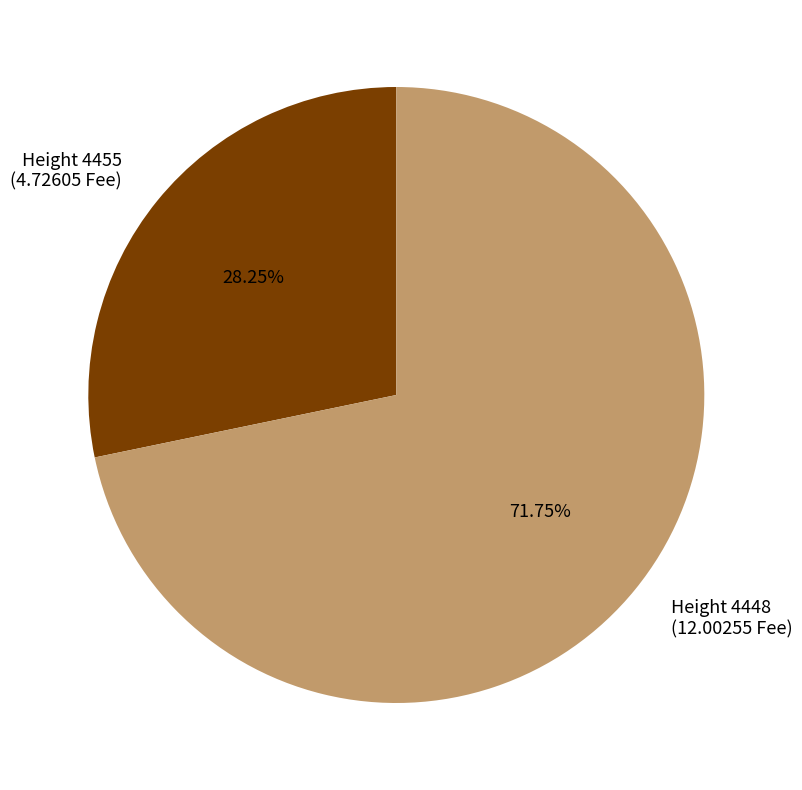

Which slice represents more than half of the pie?

Height 4448 (12.00255 Fee)